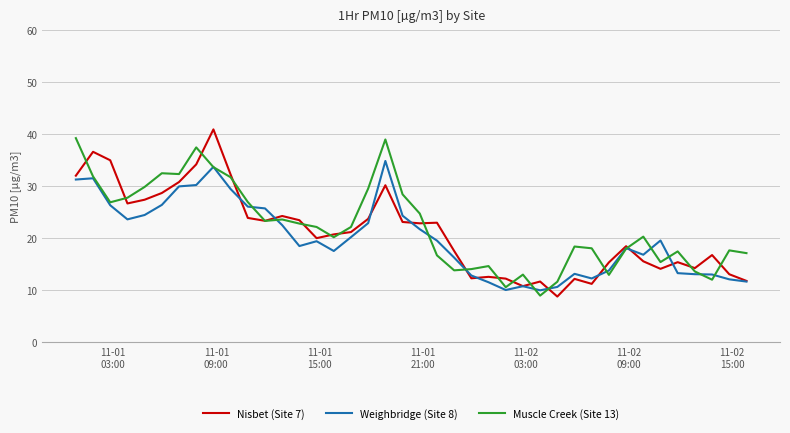

What is the maximum value shown in the chart?

41.0